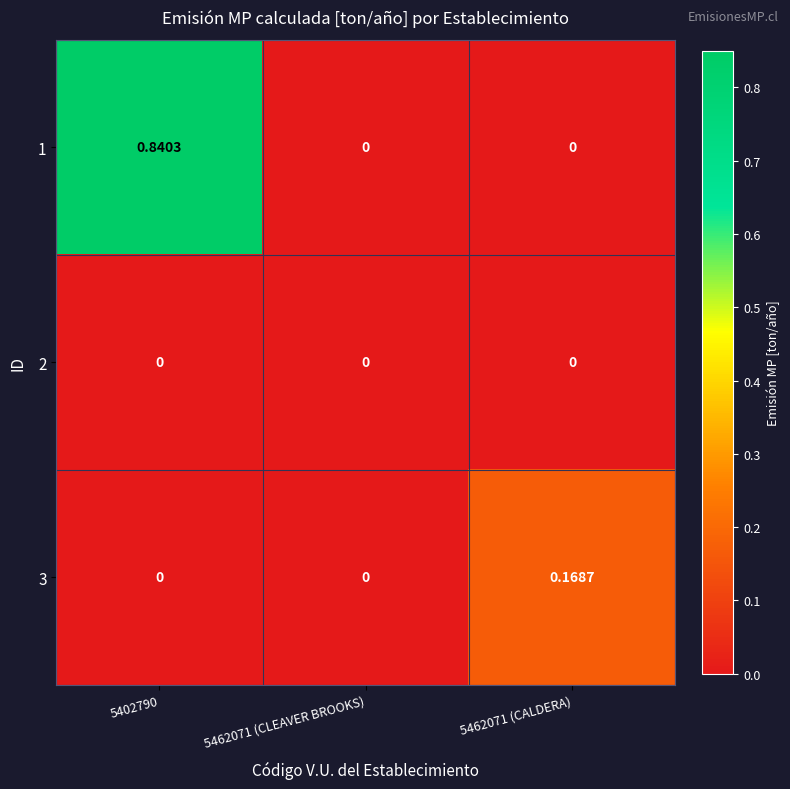

How many categories are shown in the chart?

3